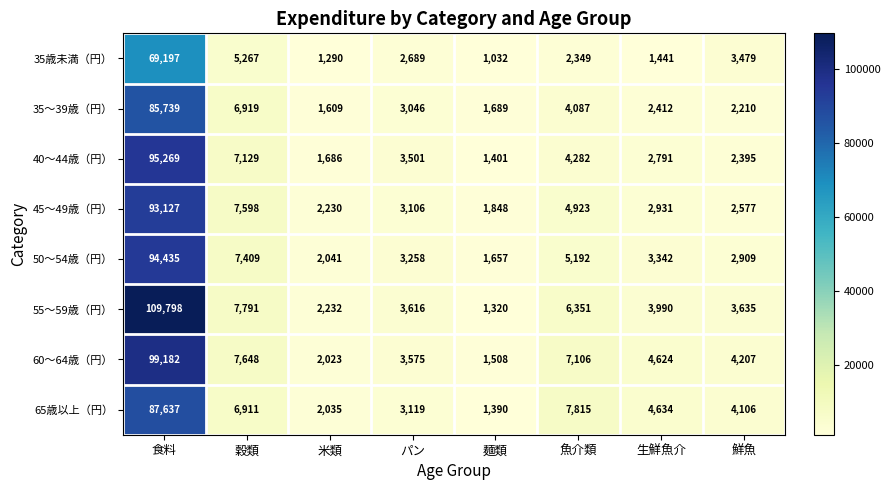

What is the greatest value displayed?

109798